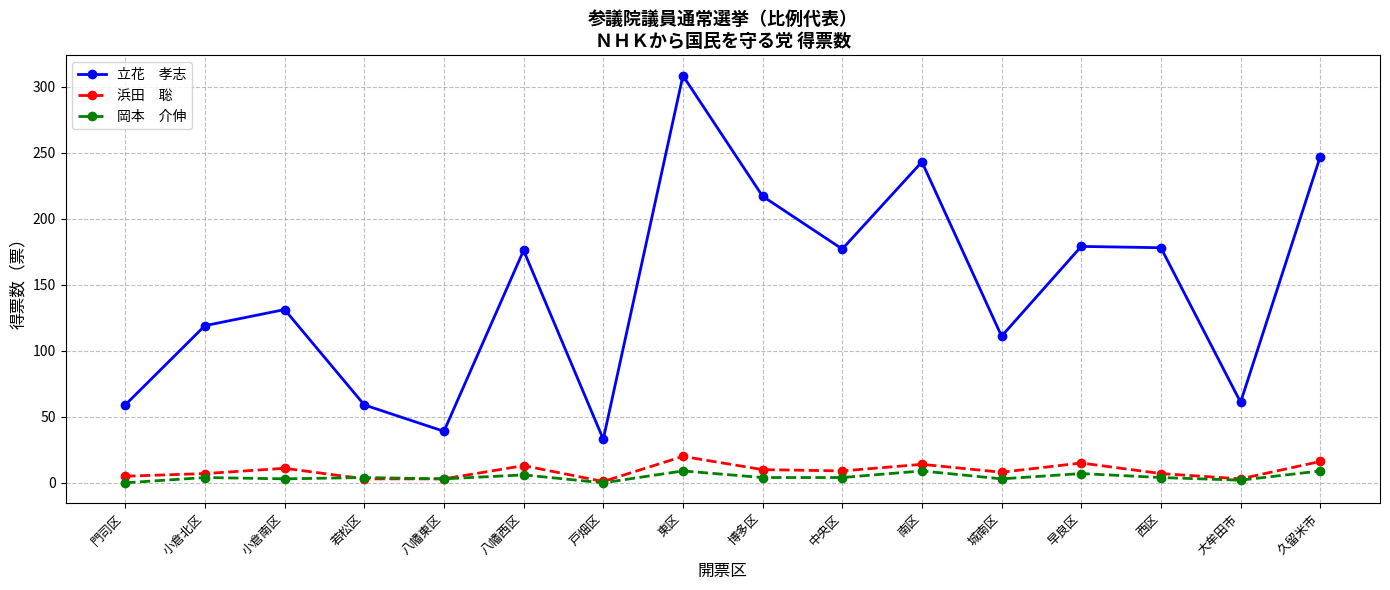

What is the label of the 9th point from the right?

東区